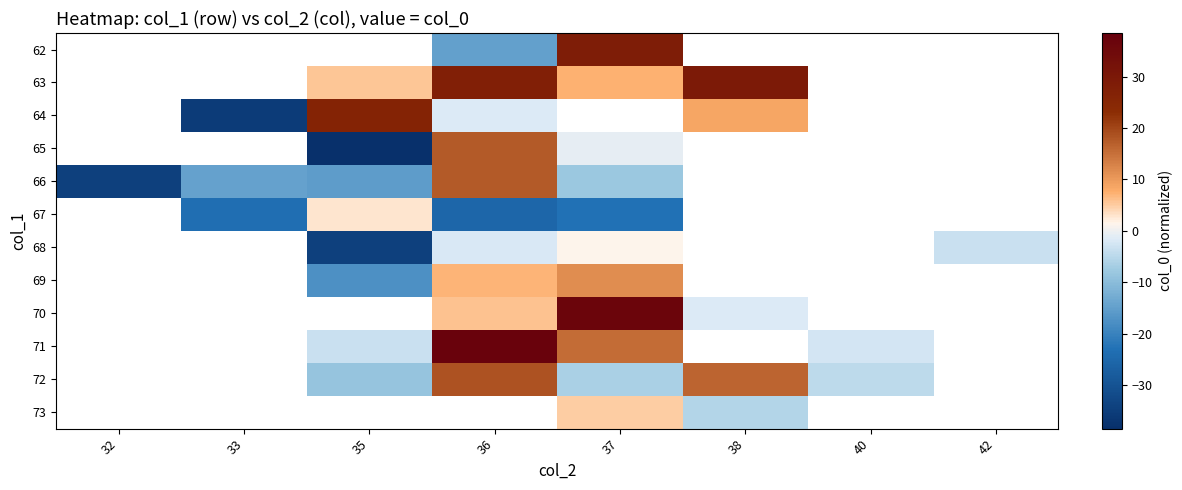

How many distinct data groups are displayed?

12